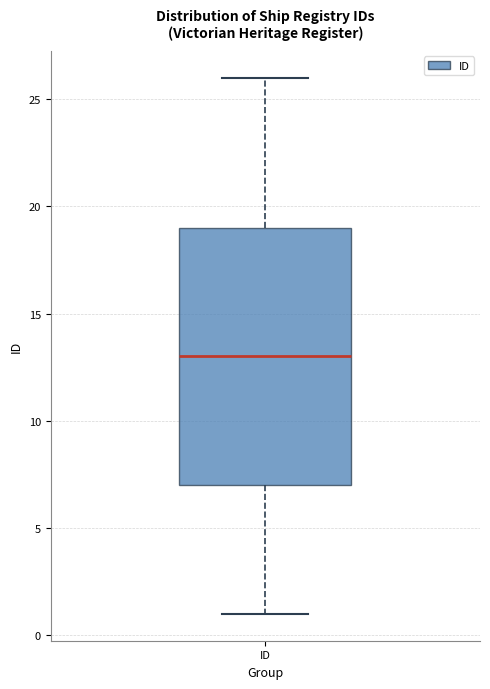

Where does the lower whisker of the box for ID end on the y-axis? The values are not printed on the chart, so give them approximately, as read against the axis.

1